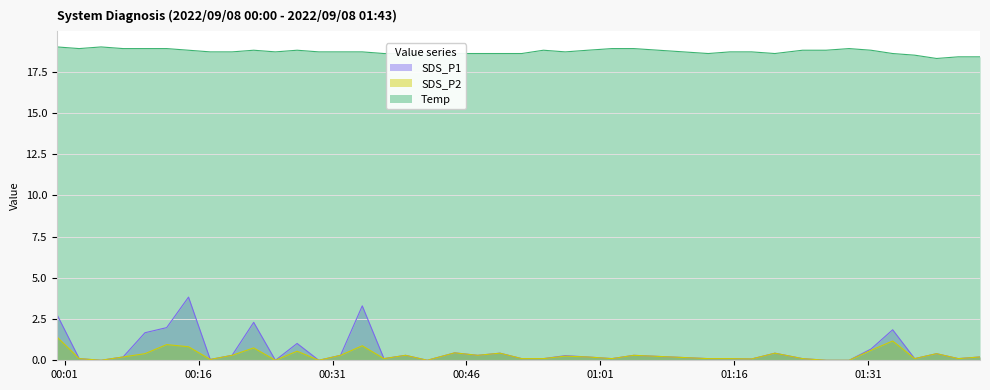

True or false: SDS_P2 has more than 1 points higher than both neighbors.

True